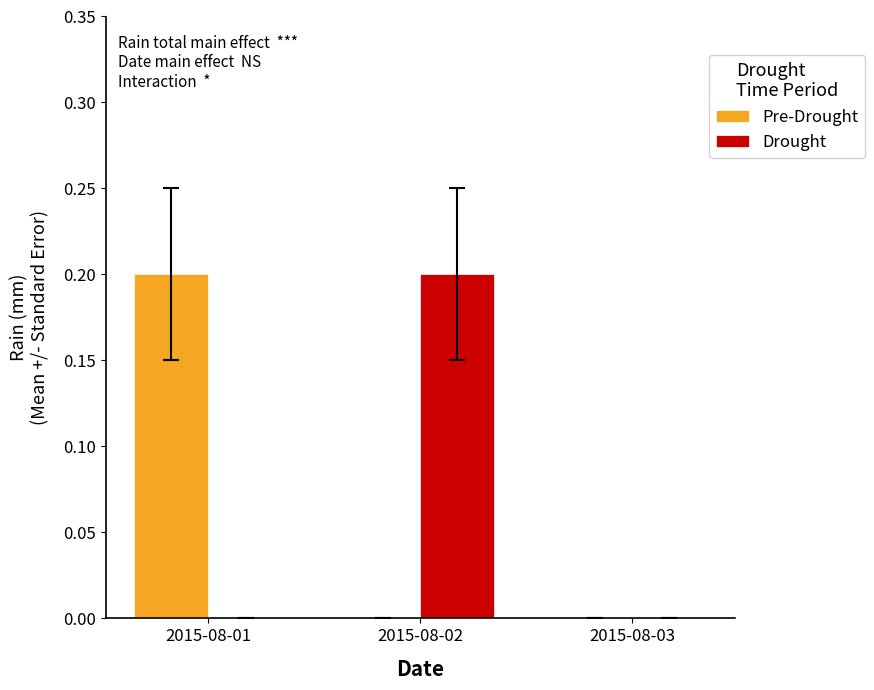

How many series are shown in this chart?

2